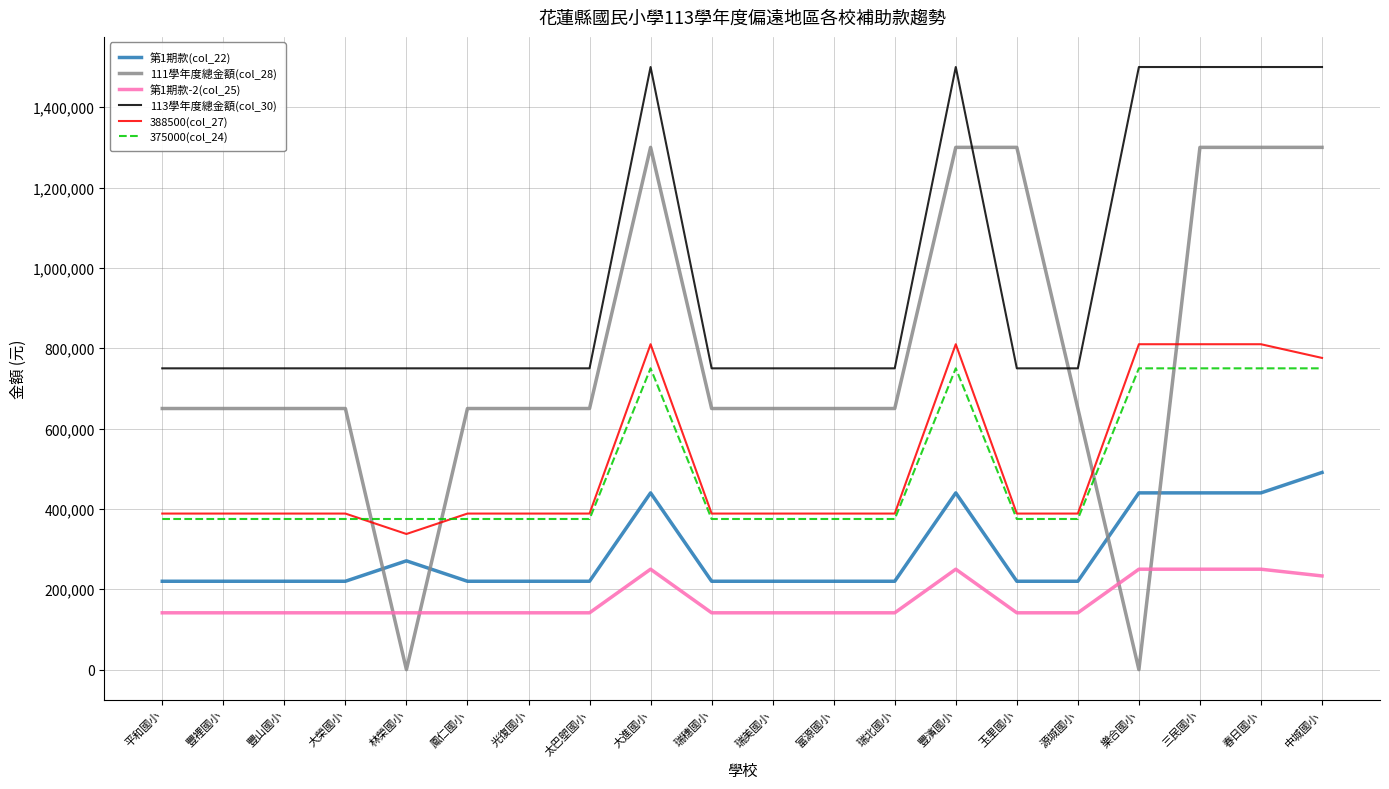

Reading right to left, what are all the values shown in this chart?

第1期款(col_22): 中城國小=490833	春日國小=440000	三民國小=440000	樂合國小=440000	源城國小=220000	玉里國小=220000	豐濱國小=440000	瑞北國小=220000	富源國小=220000	瑞美國小=220000	瑞穗國小=220000	大進國小=440000	太巴塱國小=220000	光復國小=220000	鳳仁國小=220000	林榮國小=270833	大榮國小=220000	豐山國小=220000	豐裡國小=220000	平和國小=220000
111學年度總金額(col_28): 中城國小=1300000	春日國小=1300000	三民國小=1300000	樂合國小=0	源城國小=650000	玉里國小=1300000	豐濱國小=1300000	瑞北國小=650000	富源國小=650000	瑞美國小=650000	瑞穗國小=650000	大進國小=1300000	太巴塱國小=650000	光復國小=650000	鳳仁國小=650000	林榮國小=0	大榮國小=650000	豐山國小=650000	豐裡國小=650000	平和國小=650000
第1期款-2(col_25): 中城國小=233250	春日國小=250000	三民國小=250000	樂合國小=250000	源城國小=141500	玉里國小=141500	豐濱國小=250000	瑞北國小=141500	富源國小=141500	瑞美國小=141500	瑞穗國小=141500	大進國小=250000	太巴塱國小=141500	光復國小=141500	鳳仁國小=141500	林榮國小=141500	大榮國小=141500	豐山國小=141500	豐裡國小=141500	平和國小=141500
113學年度總金額(col_30): 中城國小=1500000	春日國小=1500000	三民國小=1500000	樂合國小=1500000	源城國小=750000	玉里國小=750000	豐濱國小=1500000	瑞北國小=750000	富源國小=750000	瑞美國小=750000	瑞穗國小=750000	大進國小=1500000	太巴塱國小=750000	光復國小=750000	鳳仁國小=750000	林榮國小=750000	大榮國小=750000	豐山國小=750000	豐裡國小=750000	平和國小=750000
388500(col_27): 中城國小=775917	春日國小=810000	三民國小=810000	樂合國小=810000	源城國小=388500	玉里國小=388500	豐濱國小=810000	瑞北國小=388500	富源國小=388500	瑞美國小=388500	瑞穗國小=388500	大進國小=810000	太巴塱國小=388500	光復國小=388500	鳳仁國小=388500	林榮國小=337667	大榮國小=388500	豐山國小=388500	豐裡國小=388500	平和國小=388500
375000(col_24): 中城國小=750000	春日國小=750000	三民國小=750000	樂合國小=750000	源城國小=375000	玉里國小=375000	豐濱國小=750000	瑞北國小=375000	富源國小=375000	瑞美國小=375000	瑞穗國小=375000	大進國小=750000	太巴塱國小=375000	光復國小=375000	鳳仁國小=375000	林榮國小=375000	大榮國小=375000	豐山國小=375000	豐裡國小=375000	平和國小=375000